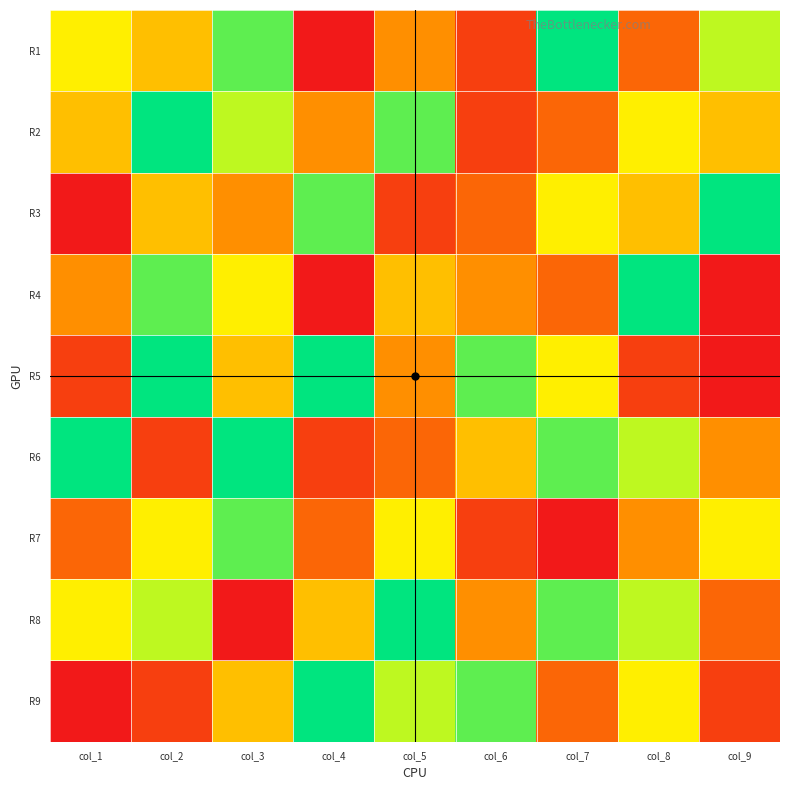

Which category has the lowest value across all series?

col_4